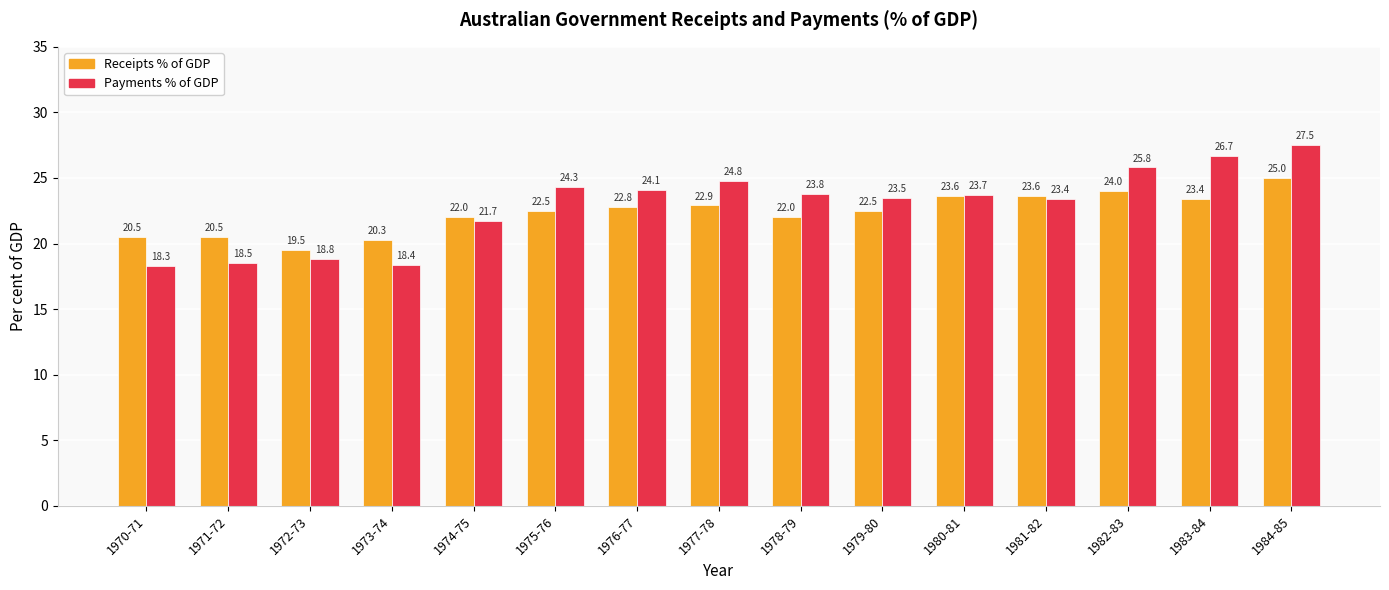

List the series in order of their overall mean, highest first.

Payments % of GDP, Receipts % of GDP